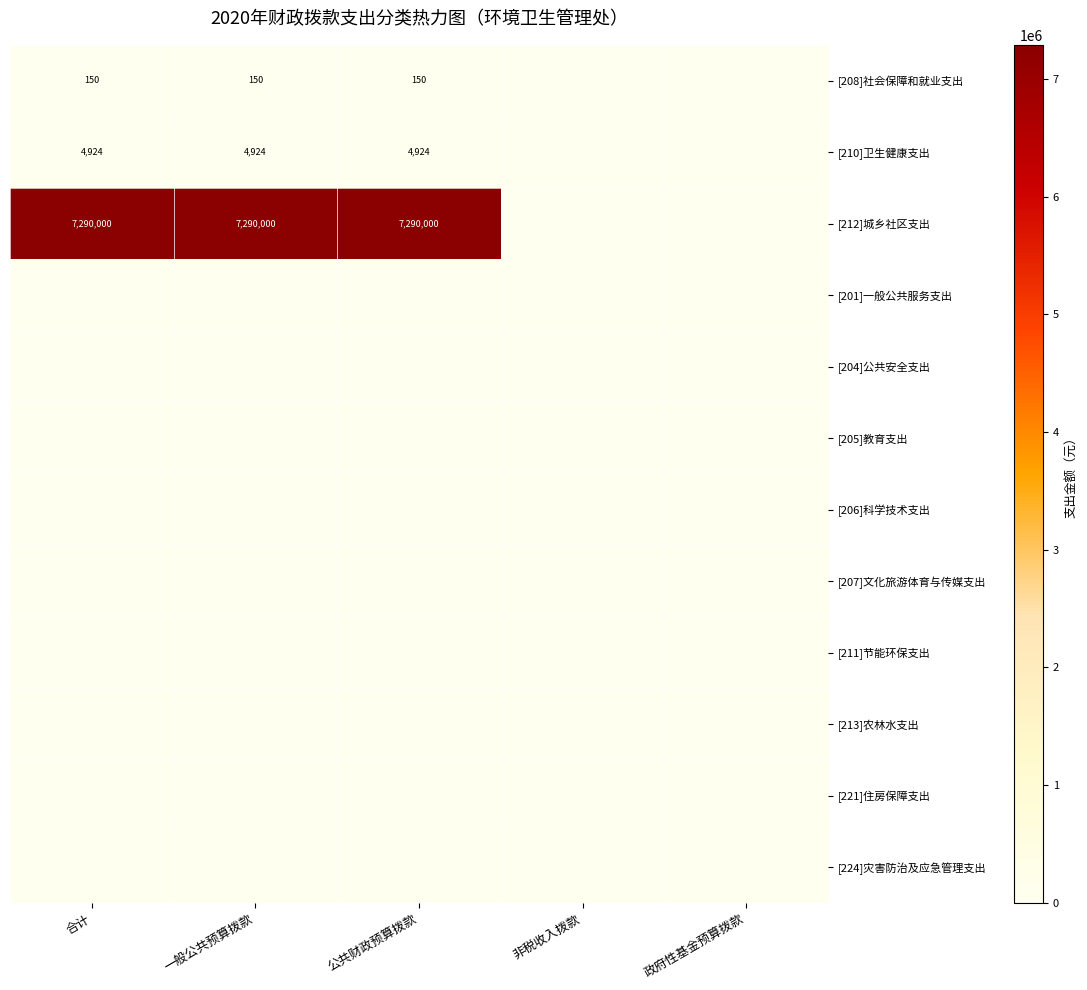

What is the spread (max minus min) of values at 合计?

7290000